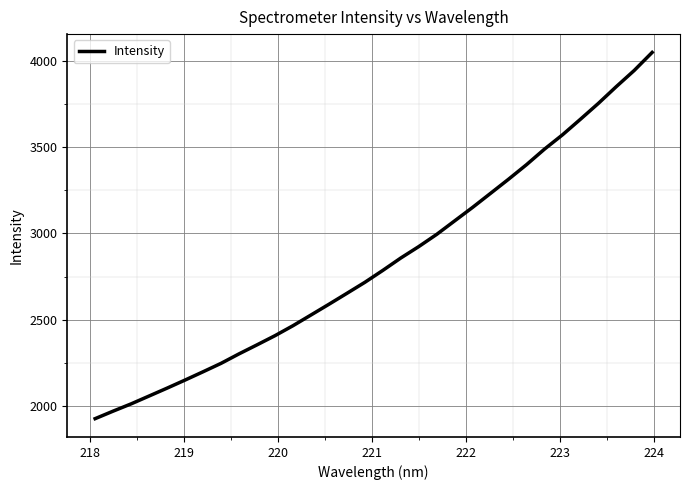

Count the number of values greater than 2785.

16